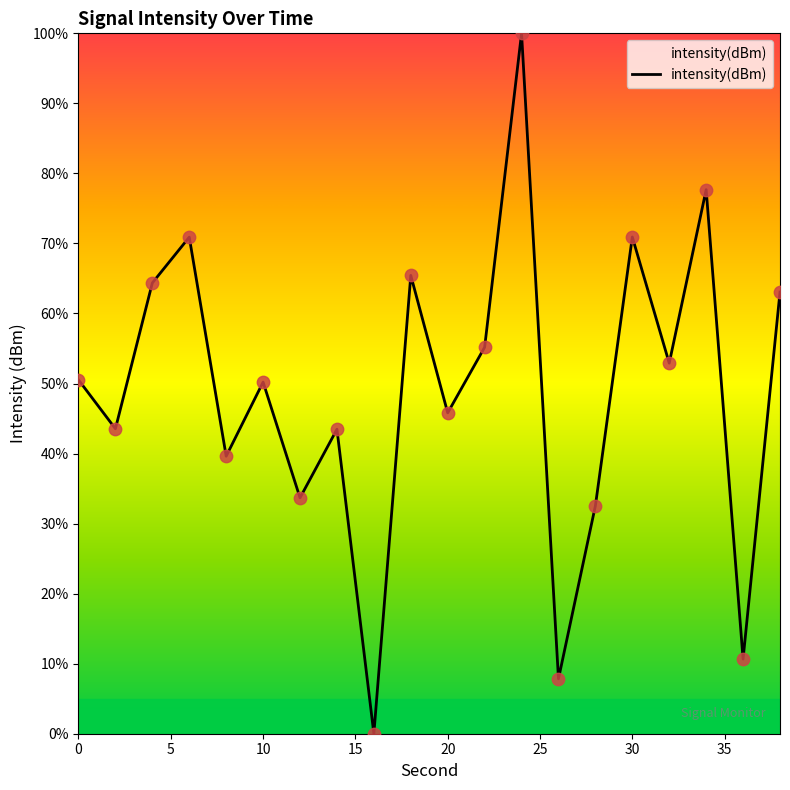

What is the difference between the maximum and minimum values?

100.0